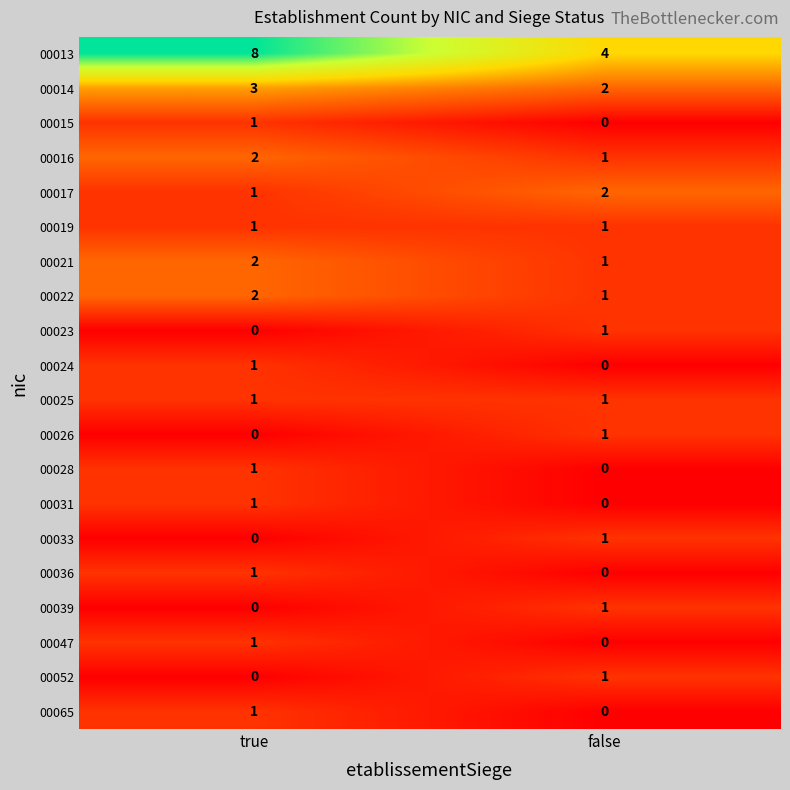

Which series has the largest range (max minus min)?

00013